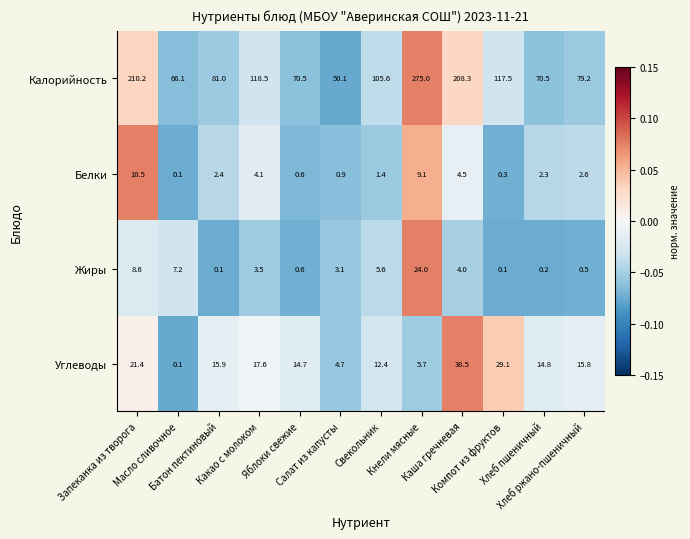

Which series has the widest spread of values?

Калорийность